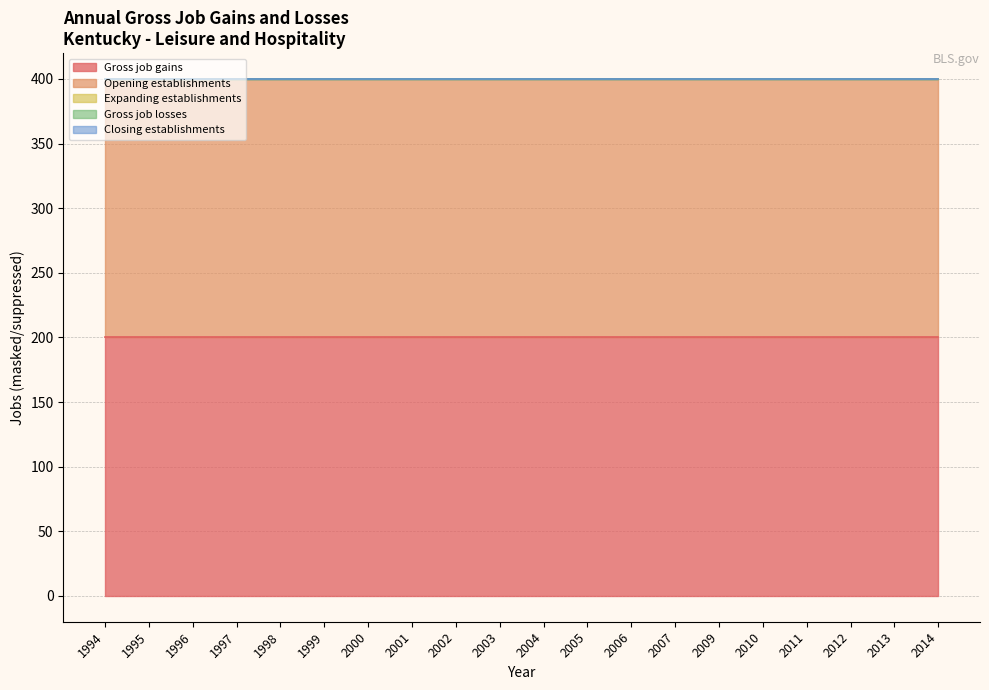

What is the minimum value for Opening establishments?

200